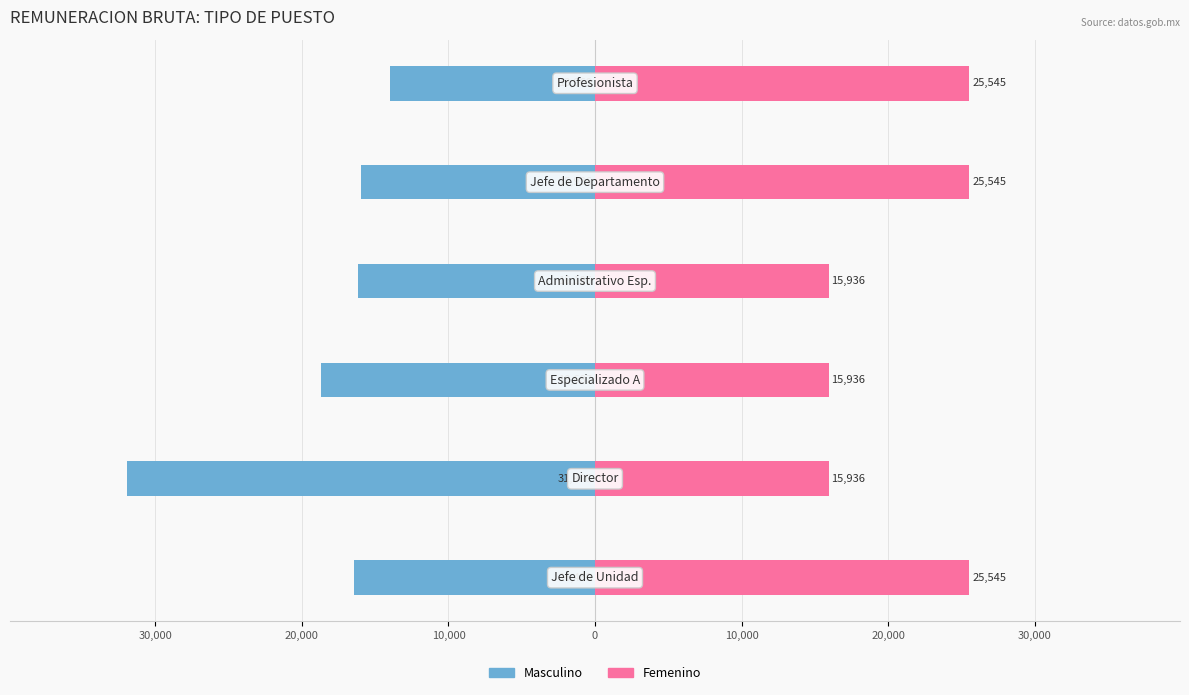

Reading left to right, what are all the values shown in this chart?

Masculino: -16438.6	-31936.0	-18687.4	-16185.5	-15935.5	-13968.8
Femenino: 25544.7	15935.5	15935.5	15935.5	25544.7	25544.7